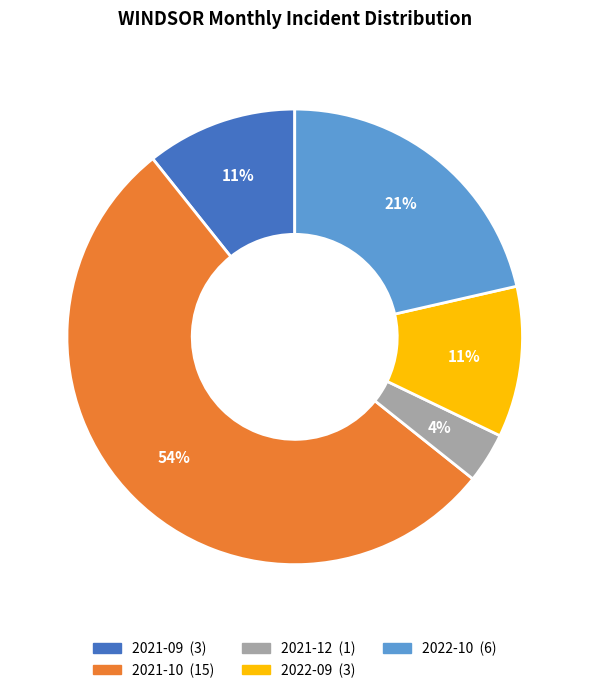

Which slice is the smallest?

2021-12